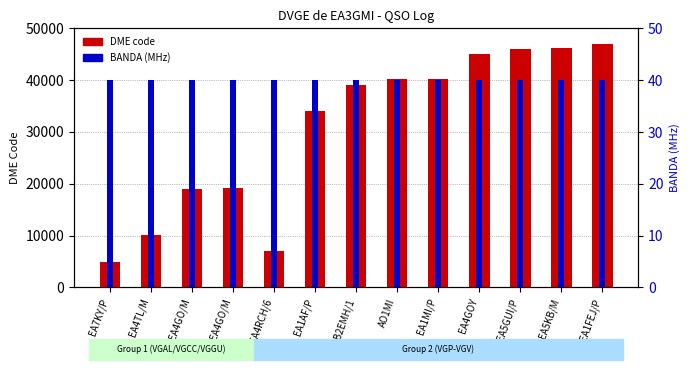

List the labels in order of BANDA (MHz) value, smallest first.

EA7KY/P, EA4TL/M, EA4GO/M, EA4GO/M, EA4RCH/6, EA1AF/P, EB2EMH/1, AO1MI, EA1MI/P, EA4GOY, EA5GUI/P, EA5KB/M, EA1FEJ/P